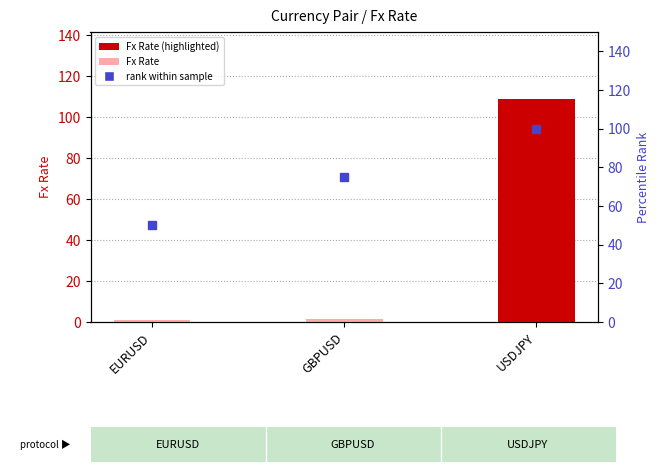

What are all the series names shown in the legend?

Fx Rate, rank within sample